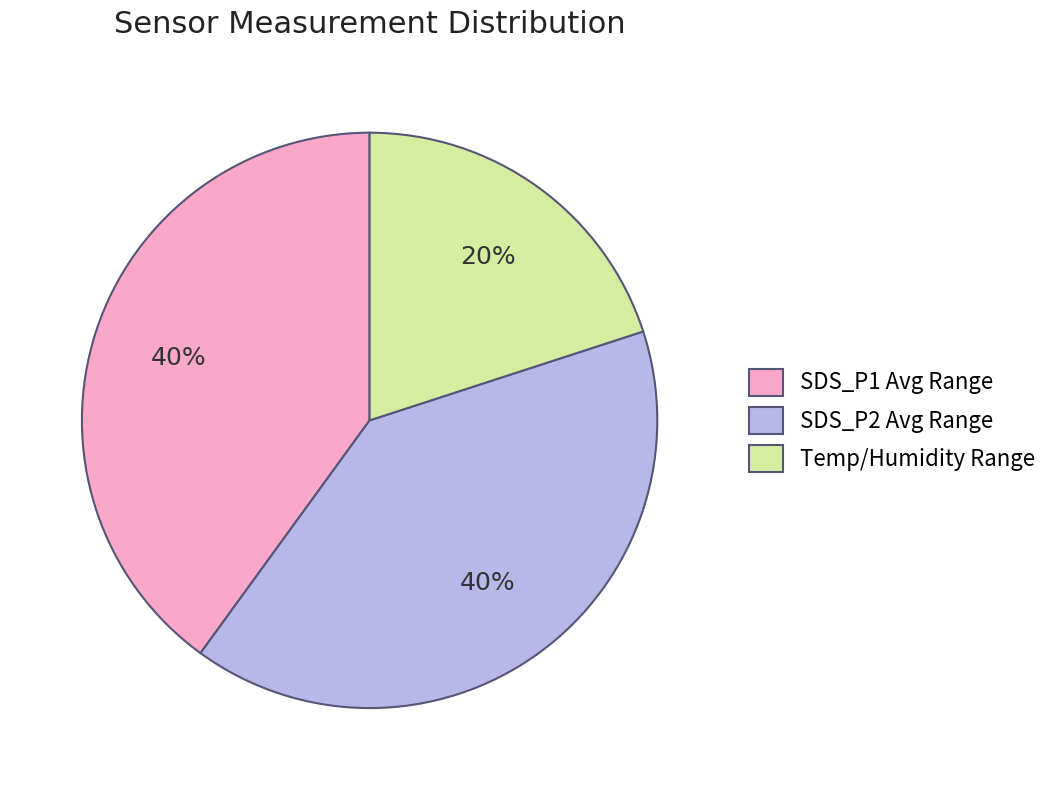

How many segments does this pie chart have?

3